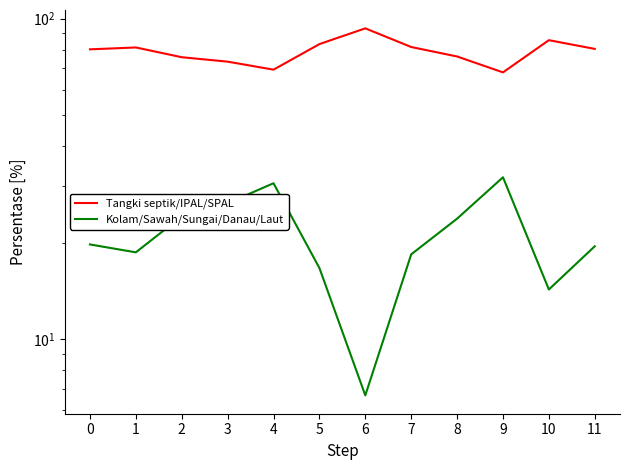

Which has a higher value, 6 or 3?

6